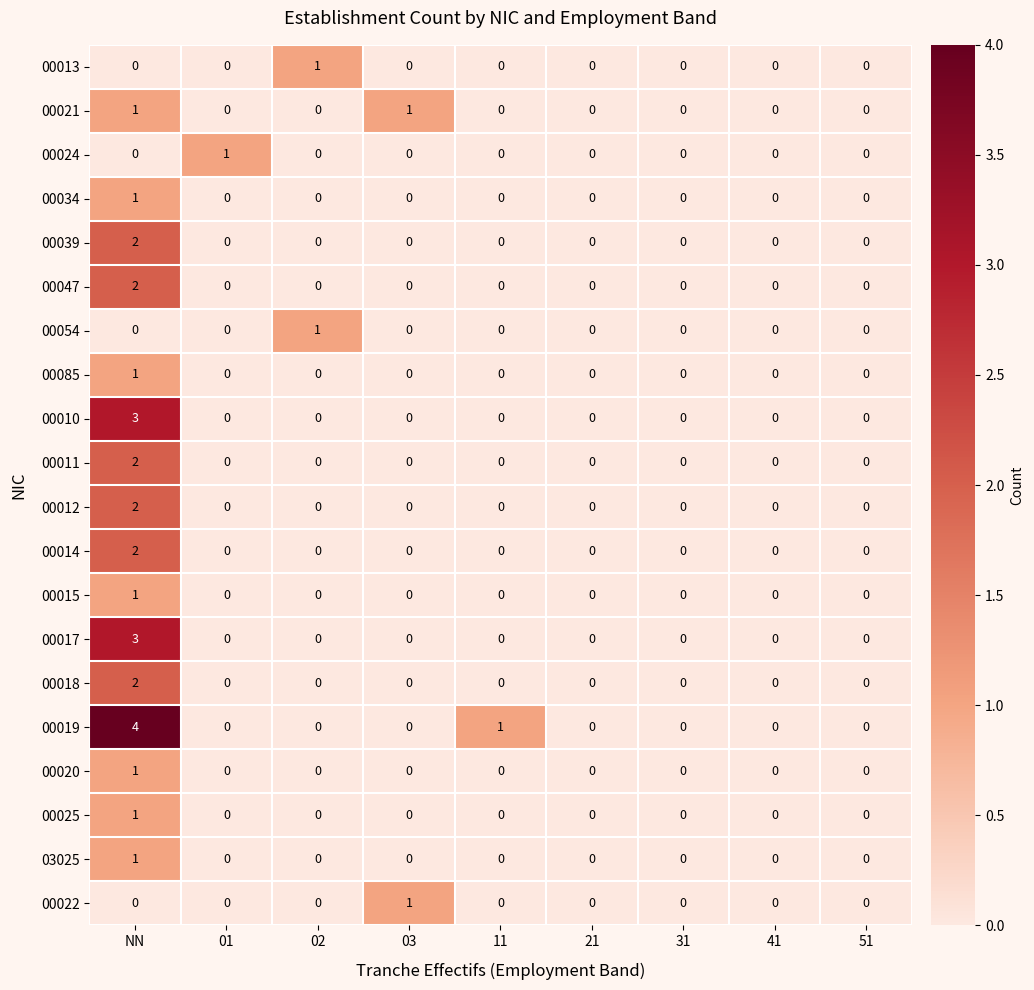

Which series has the widest spread of values?

00019